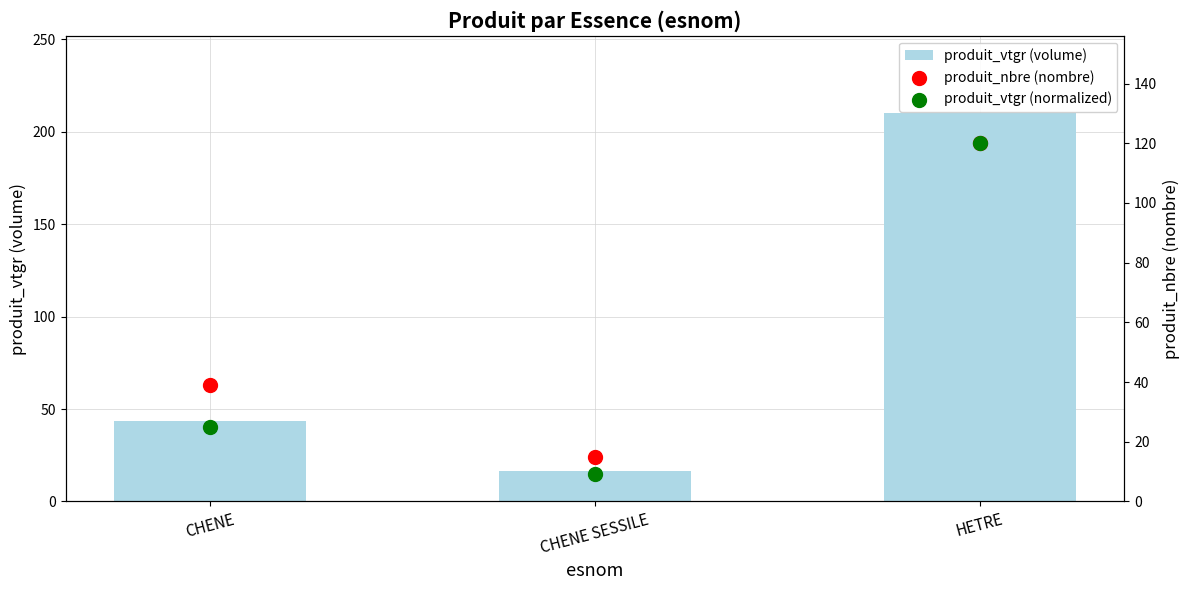

Is the value of produit_vtgr (normalized) at CHENE SESSILE greater than the value of produit_nbre (nombre) at CHENE SESSILE?

No